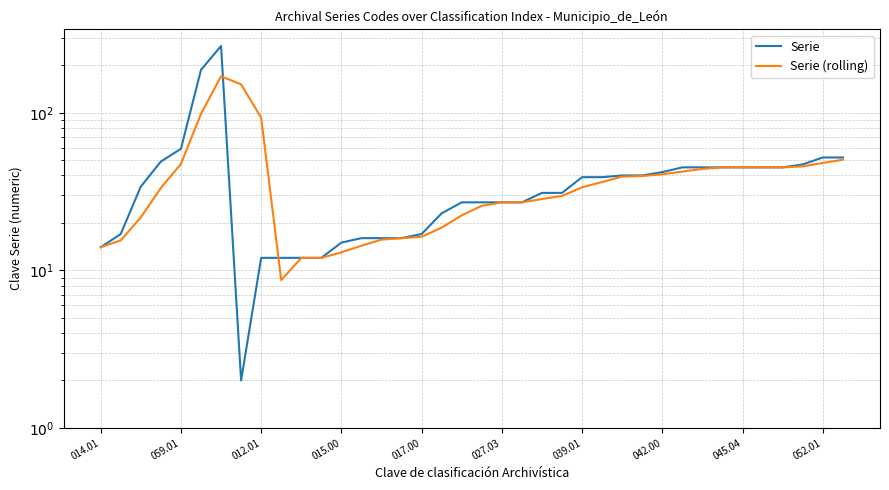

What is the difference between the Serie values at 017.00 and 027.03?

10.0